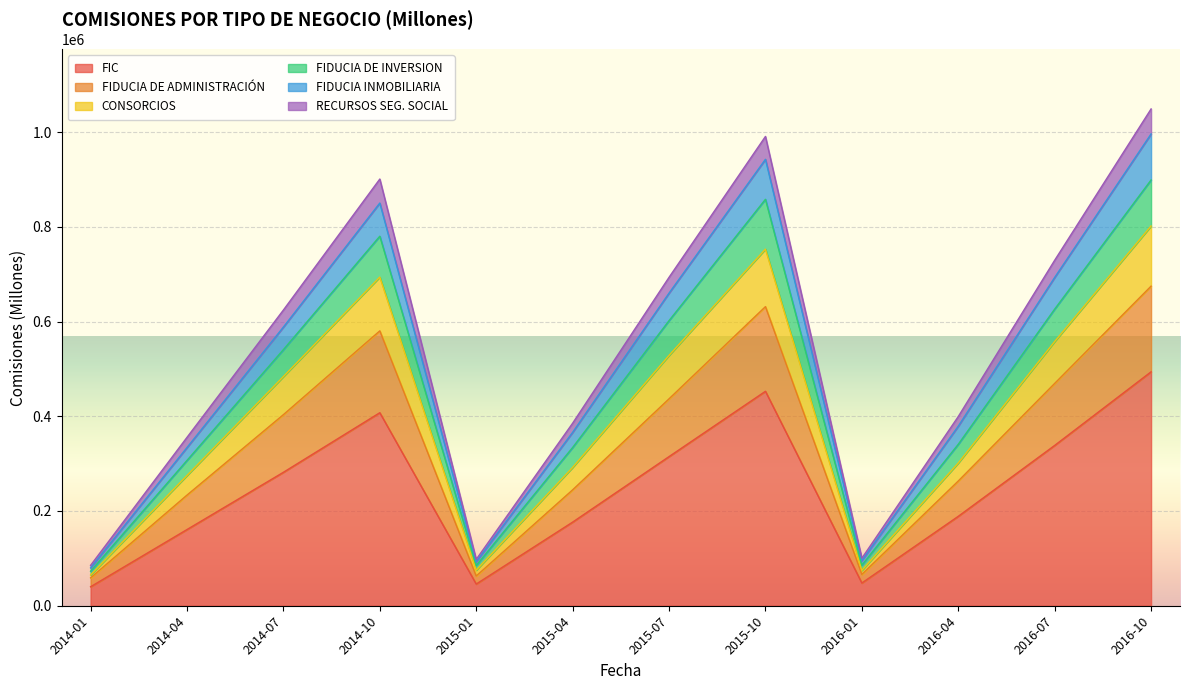

What is the difference between the maximum and minimum values in the FIC series?

453781.4